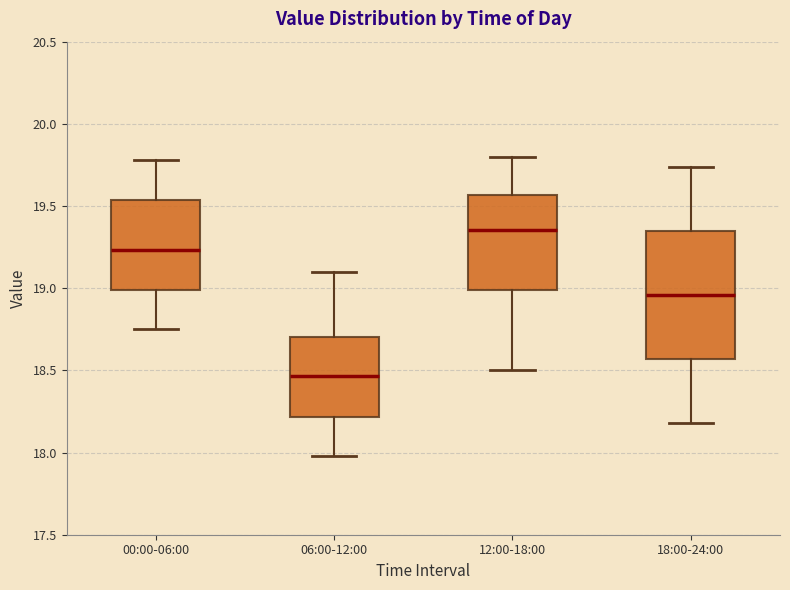

Comparing the boxes themselves (not the whiskers), which one is the tallest?

18:00-24:00